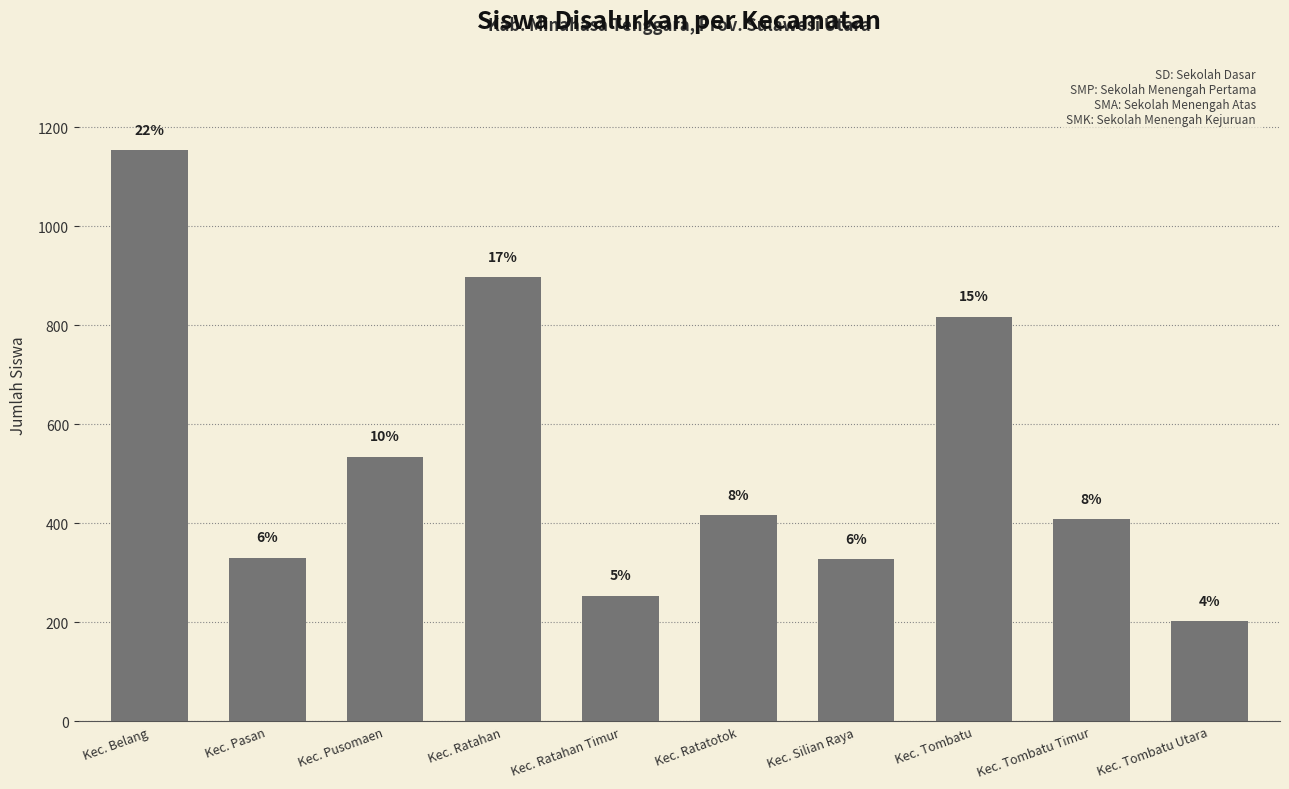

List the labels in order of value, largest first.

Kec. Belang, Kec. Ratahan, Kec. Tombatu, Kec. Pusomaen, Kec. Ratatotok, Kec. Tombatu Timur, Kec. Pasan, Kec. Silian Raya, Kec. Ratahan Timur, Kec. Tombatu Utara